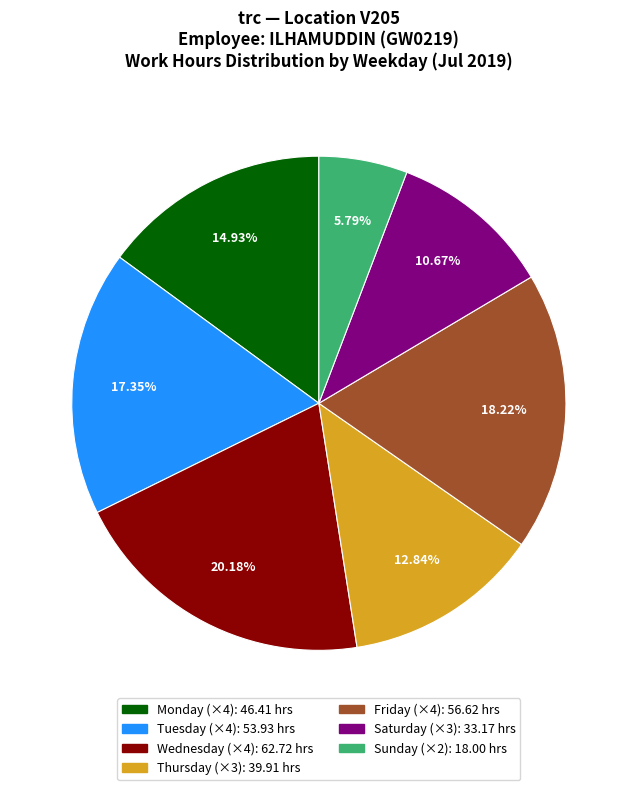

Does any single category account for the majority?

No